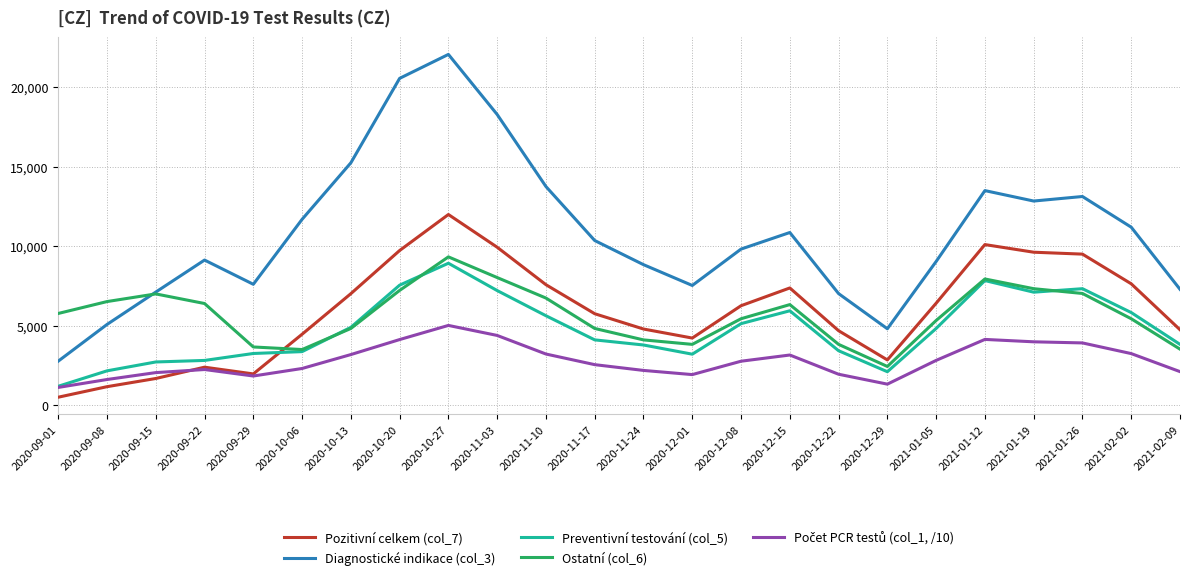

Which series has the widest spread of values?

Diagnostické indikace (col_3)